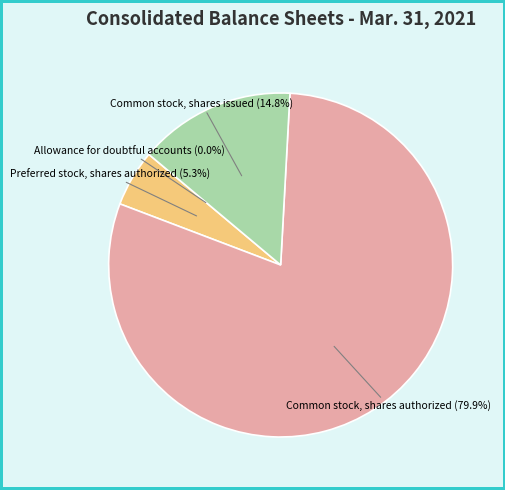

The Common stock, shares authorized slice represents 94% of the pie. True or false?

False